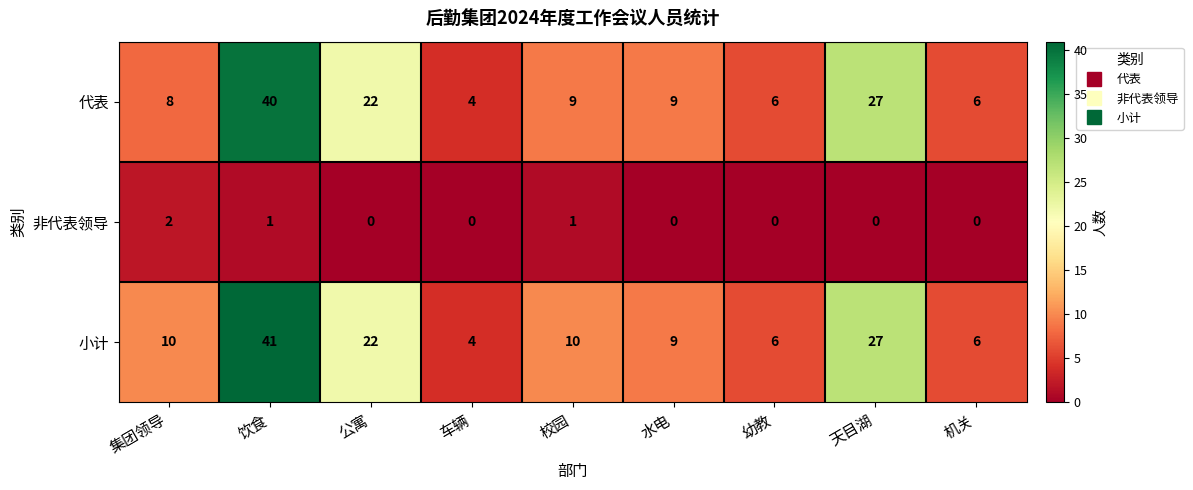

What is the average value of the 小计 series?

15